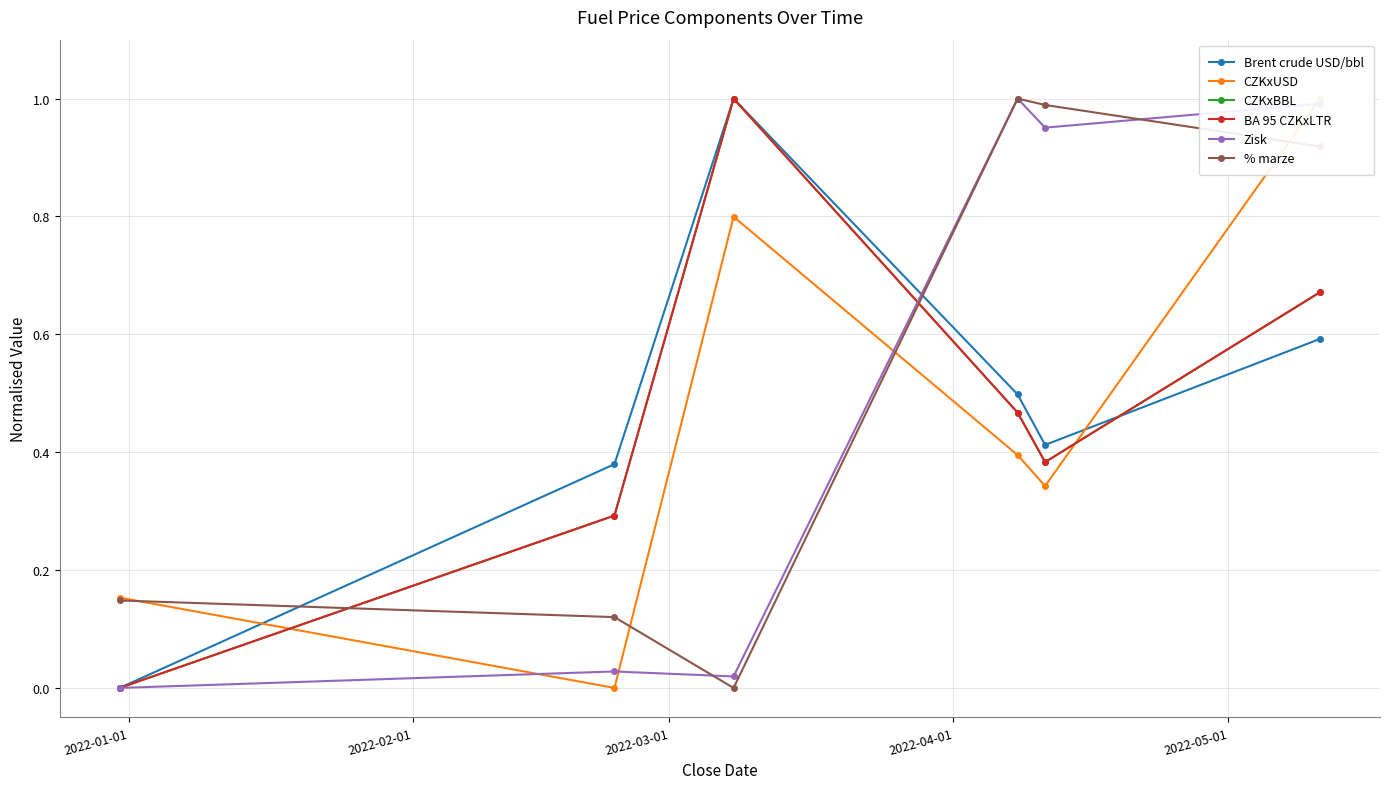

What is the greatest value displayed?

1.0